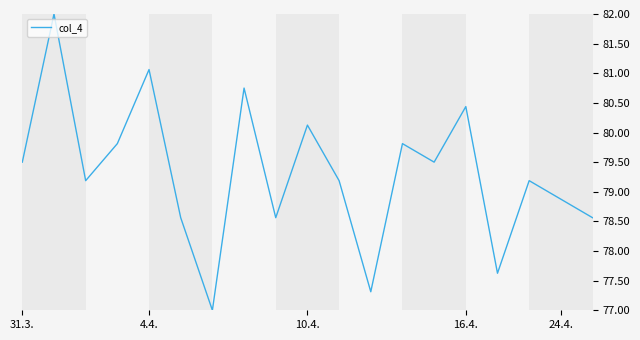

What is the greatest value displayed?

82.0